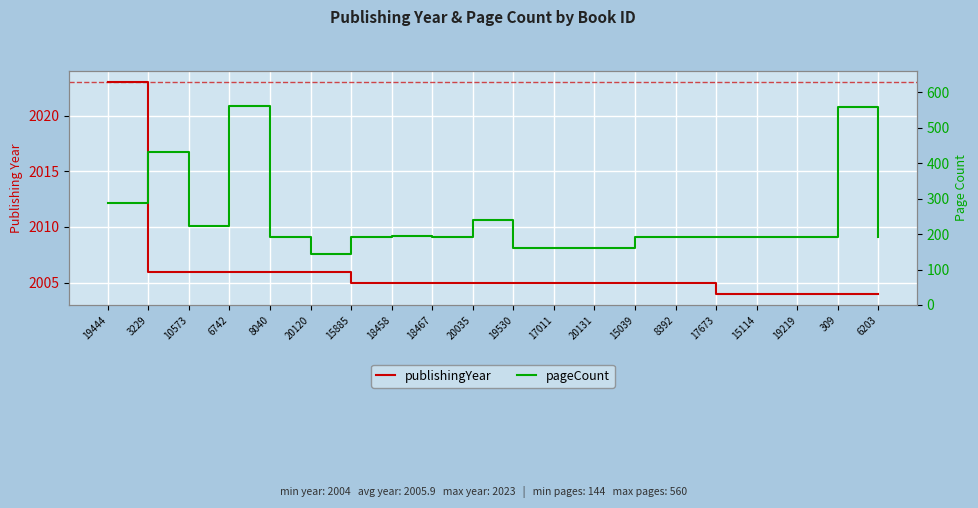

What are all the series names shown in the legend?

publishingYear, pageCount